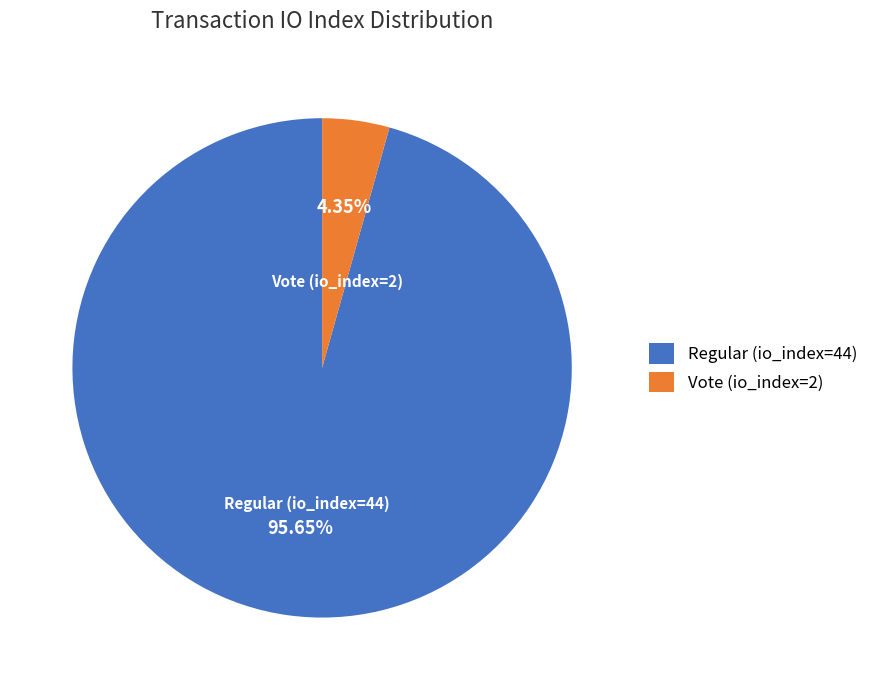

Which has a higher value, Vote (io_index=2) or Regular (io_index=44)?

Regular (io_index=44)